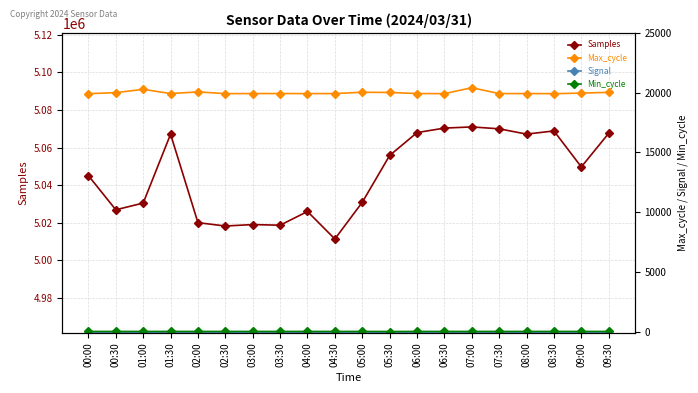

What is the sum of the Max_cycle values at 02:30 and 04:00?

39847